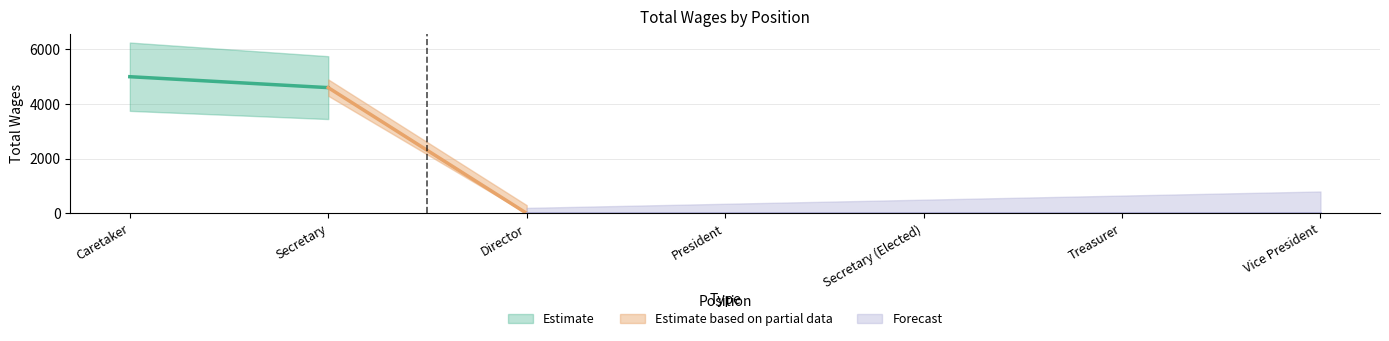

What is the change in value from Secretary to Director?

-4600